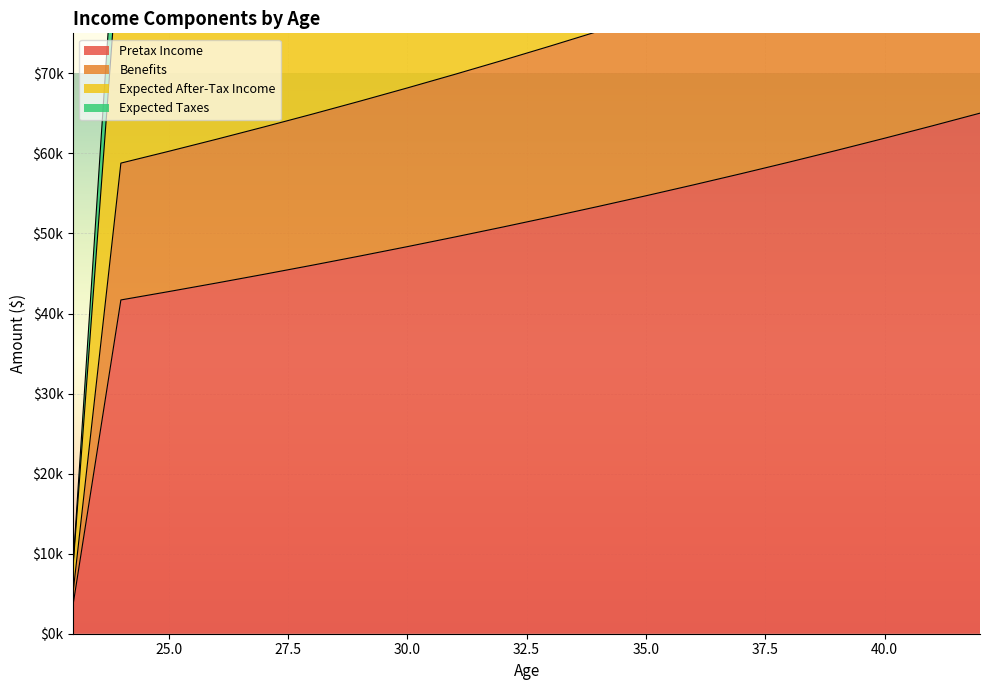

True or false: Pretax Income has a value of 16619.5 at 28.

False